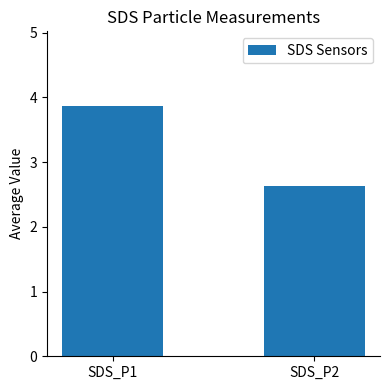

What is the sum of all values?

6.5